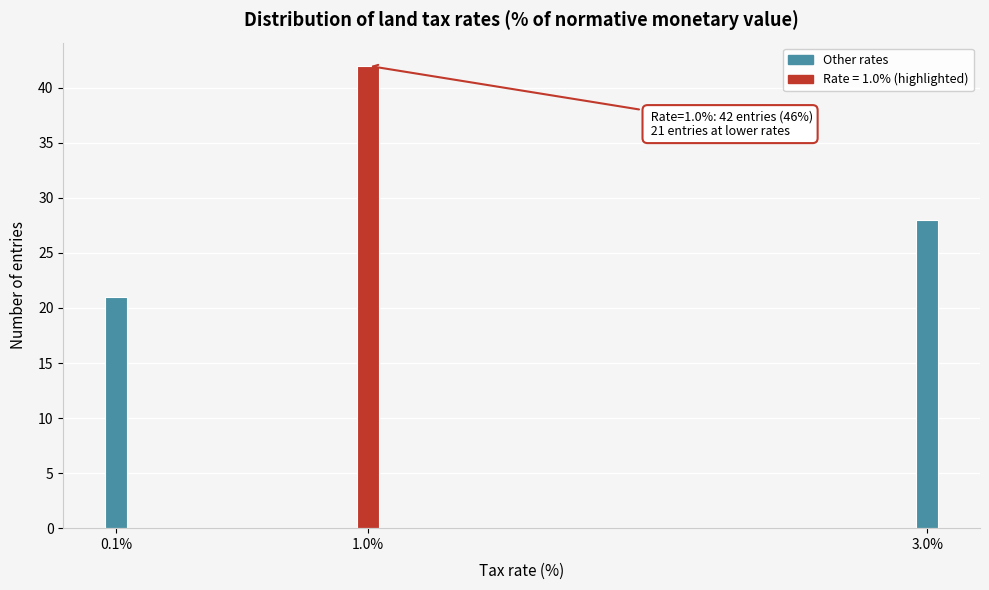

Reading right to left, what are all the values shown in this chart?

28	42	21